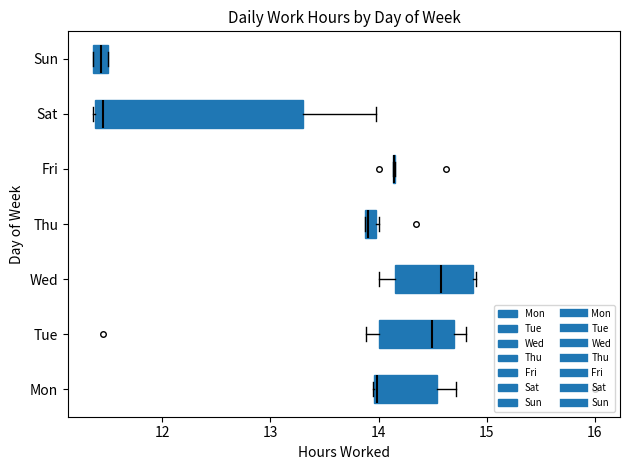

Which box is the widest, from its left edge to its right edge?

Sat